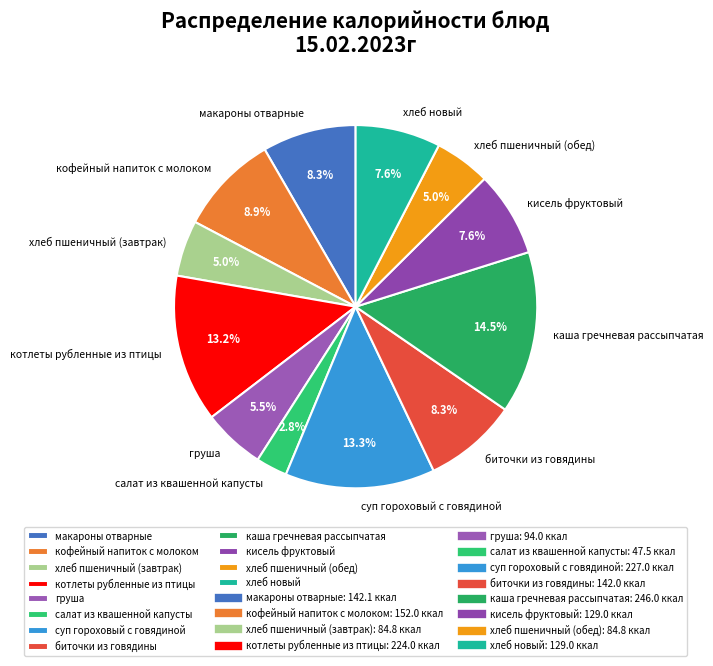

How many segments does this pie chart have?

12